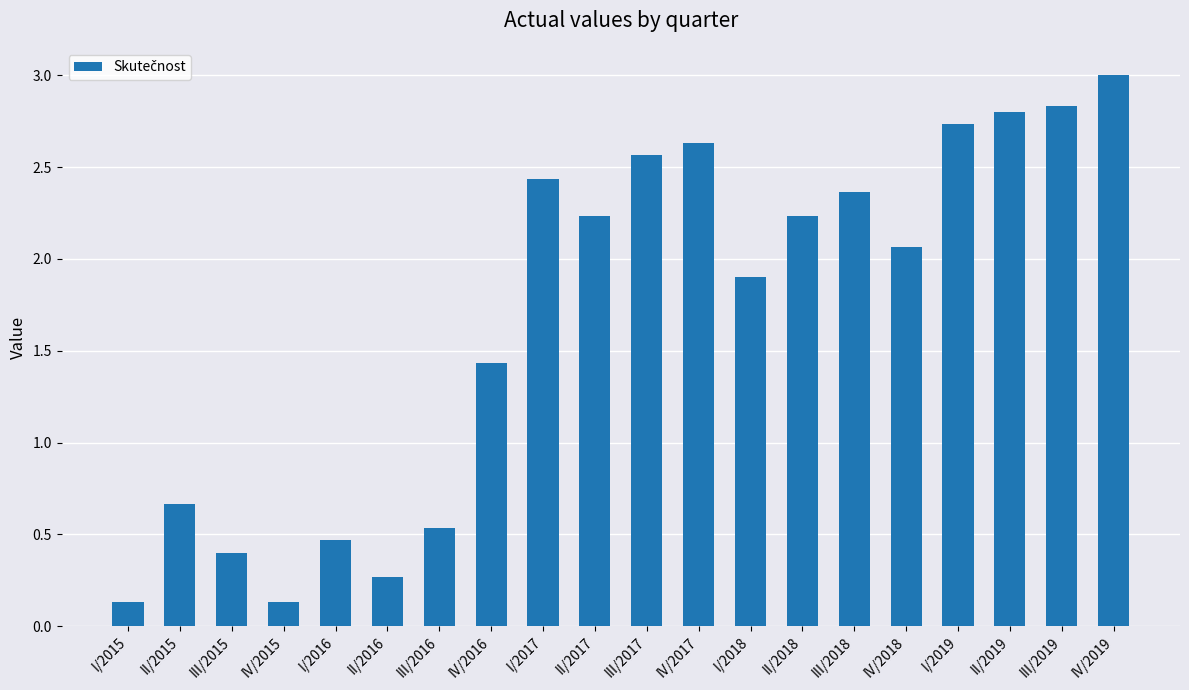

What is the change in value from II/2018 to II/2019?

+0.6